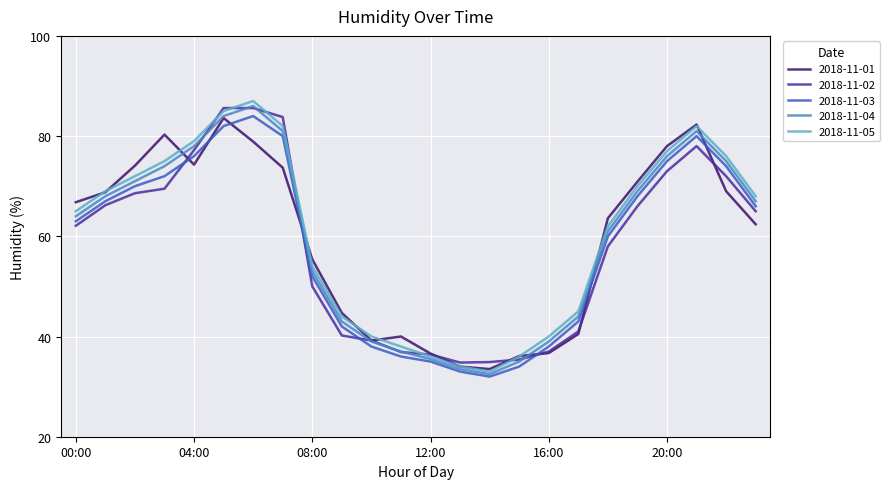

What is the maximum value for 2018-11-01?

83.6